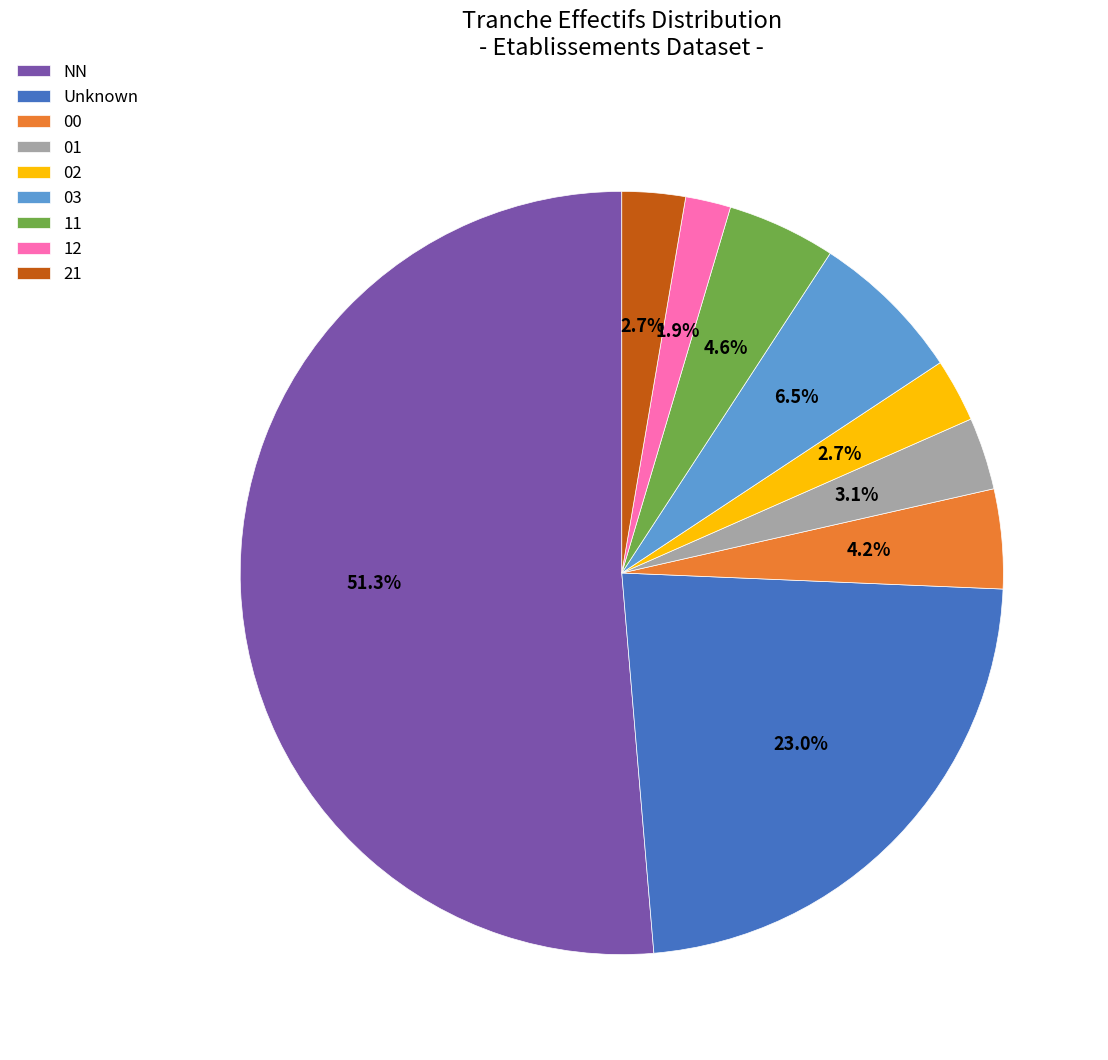

Is it true that 00 is 4% of the pie?

True